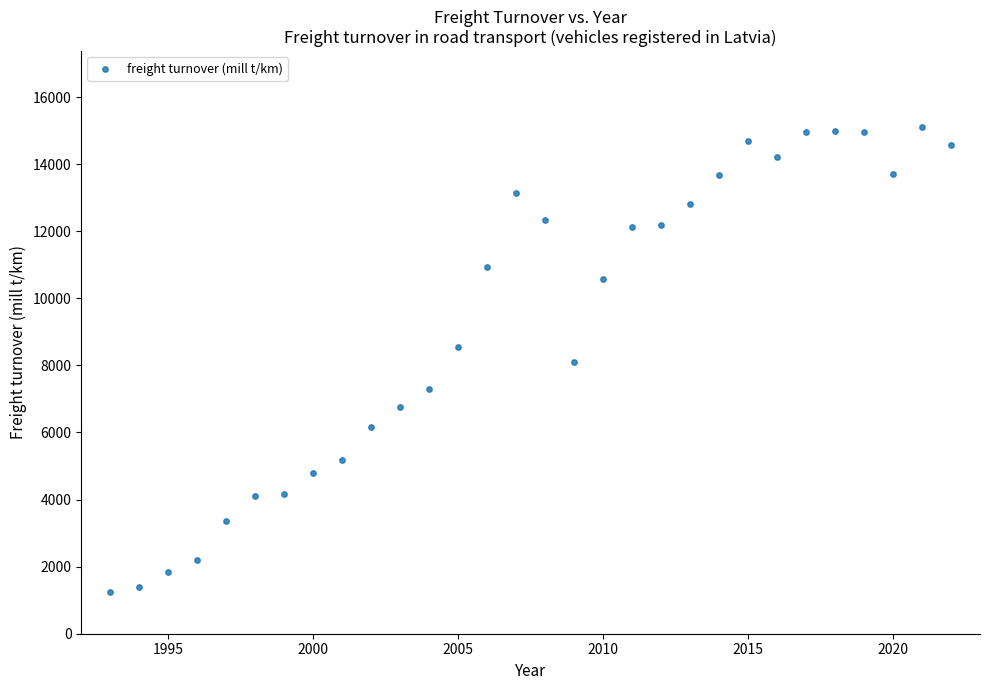

What is the range of X values (max minus min)?

29.0